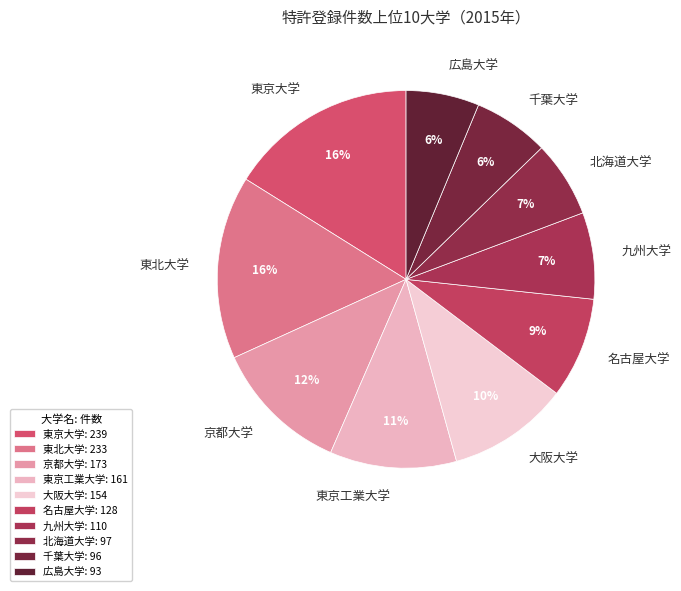

How many slices are in this pie chart?

10